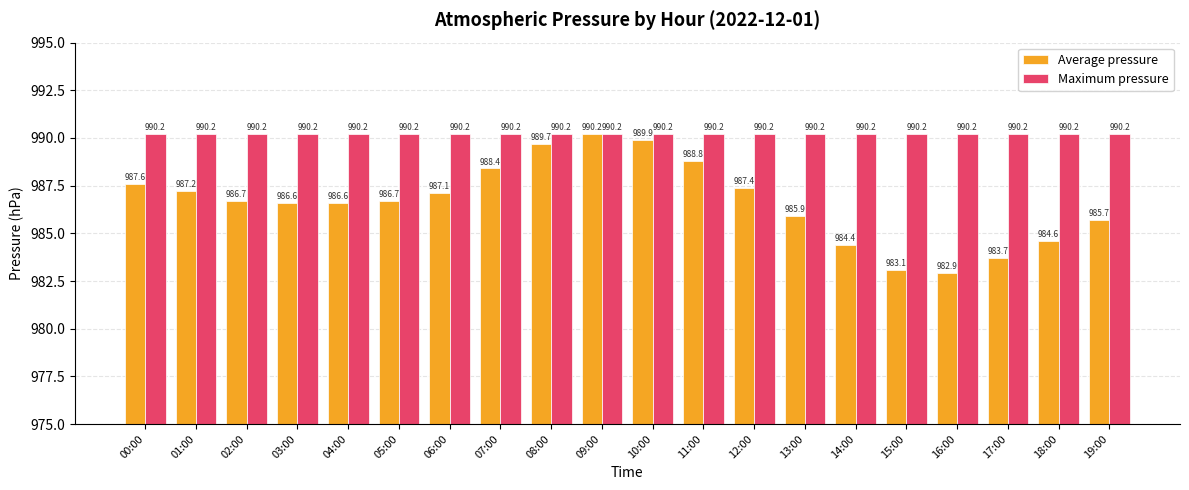

How many bars are there in each group?

2